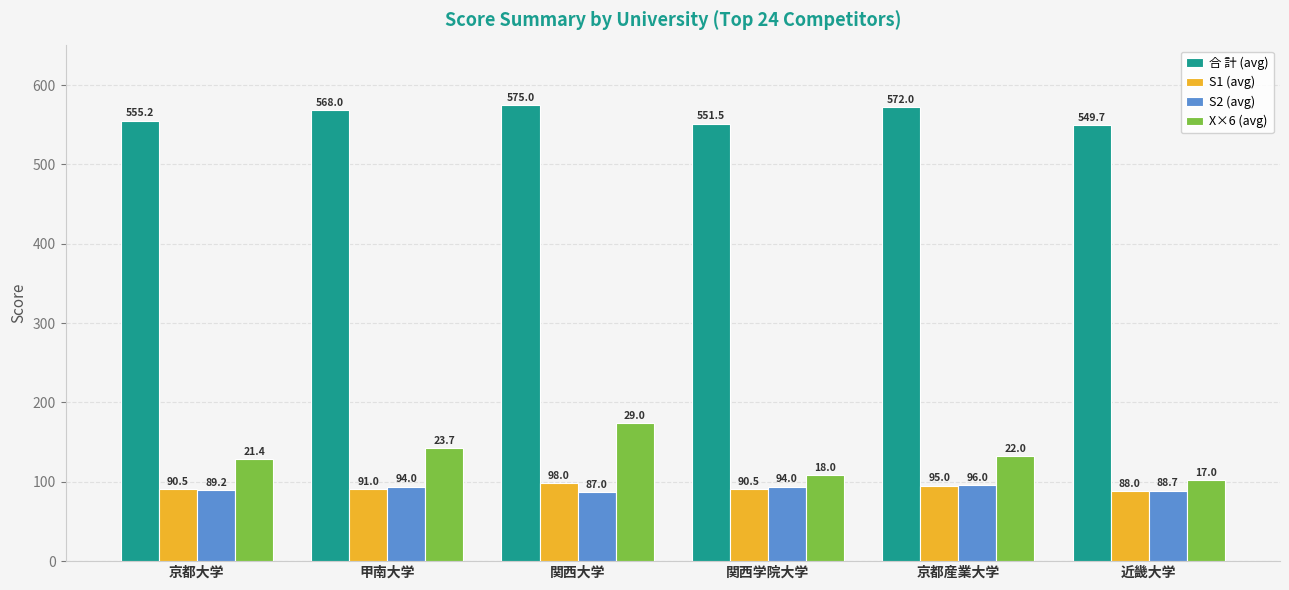

What is the difference between the highest and lowest values at 関西大学?

488.0